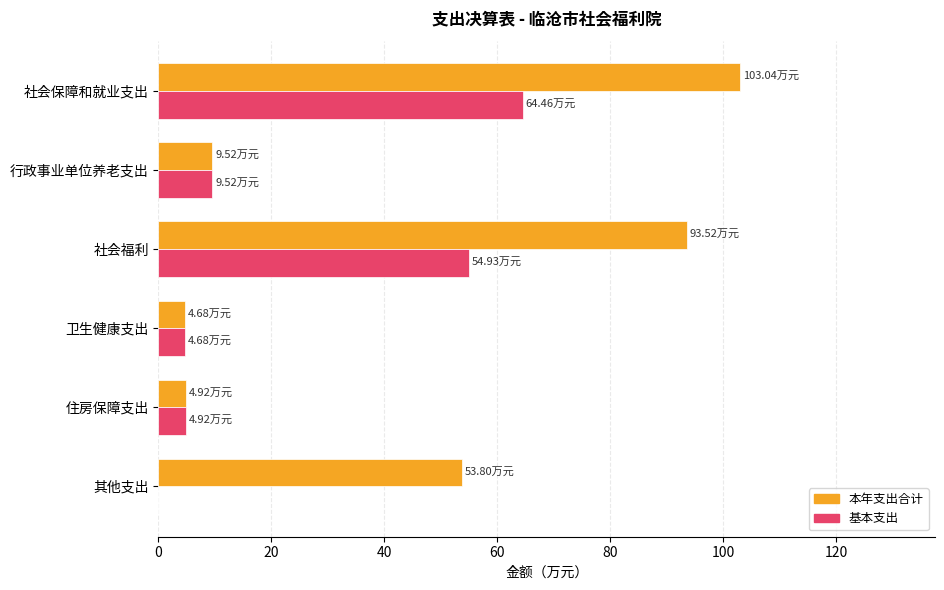

What is the sum of the 基本支出 values at 卫生健康支出 and 其他支出?

4.7